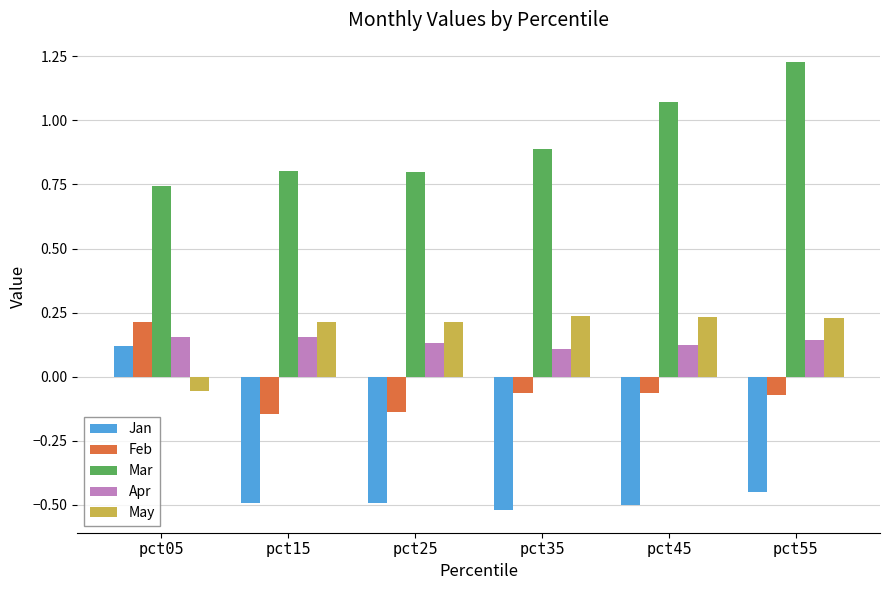

Which series changed the most between pct25 and pct35?

Mar